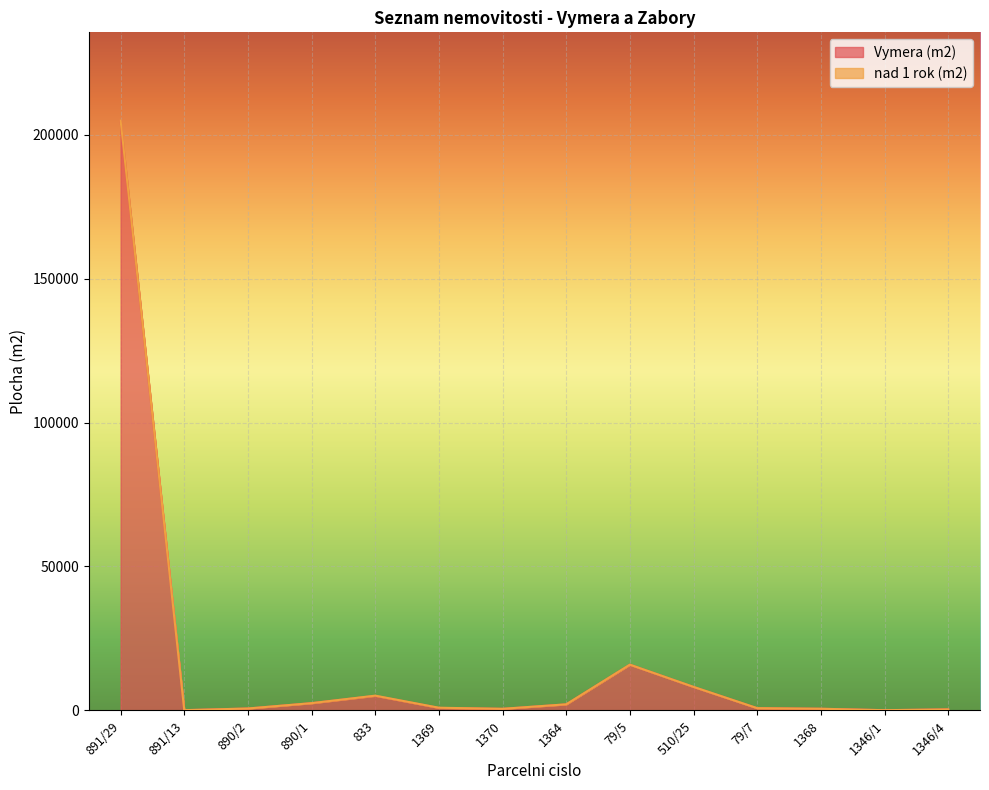

Where is the data nearest to the value 102451?

79/5